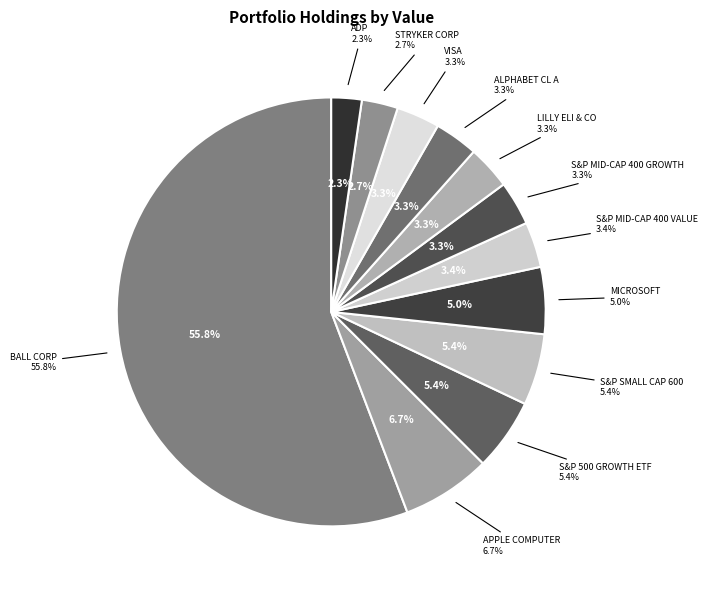

Does any single category account for the majority?

Yes